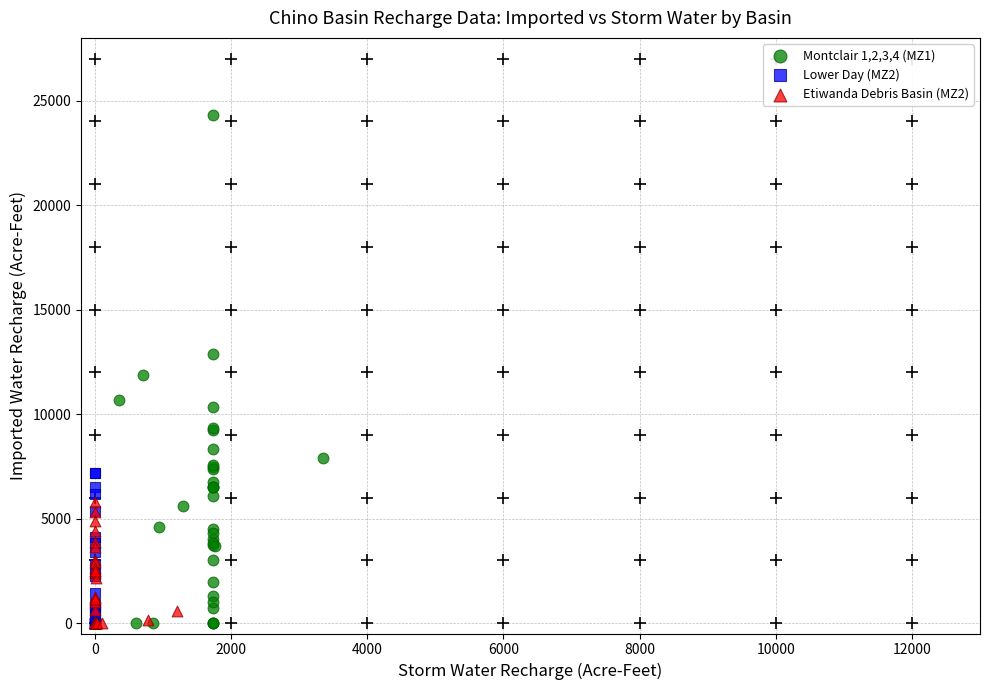

Which series contains the highest Y value?

Montclair 1,2,3,4 (MZ1)